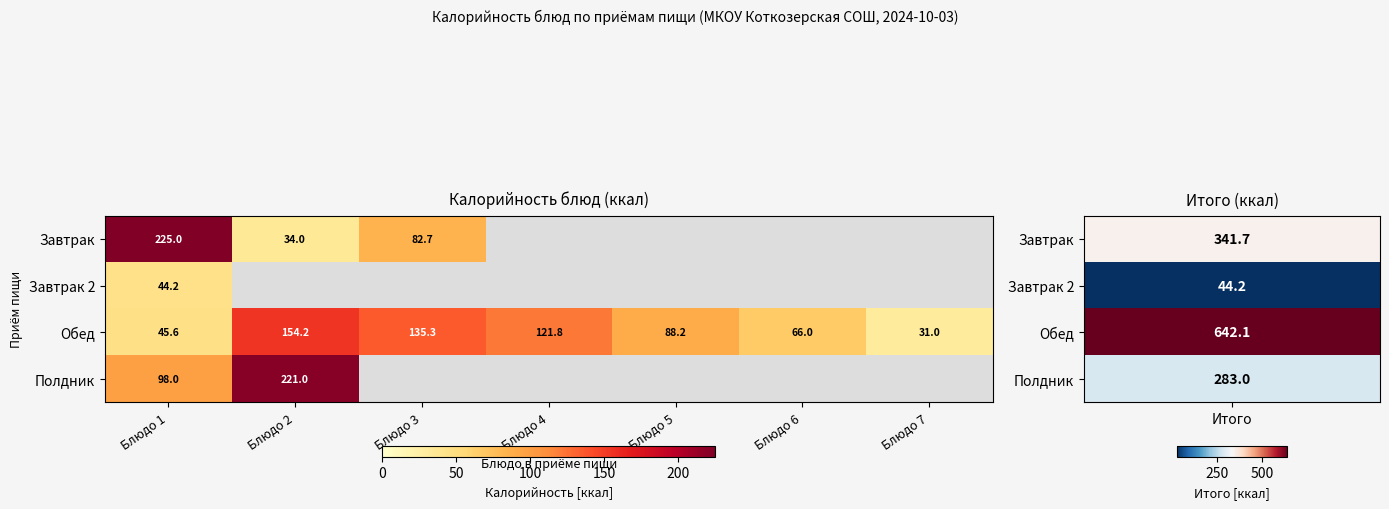

What value does the Обед series have at Блюдо 5?

88.2